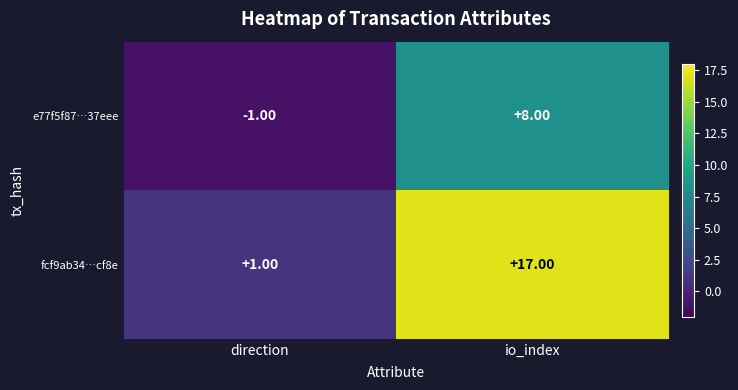

At which category does the chart reach its minimum across all series?

direction